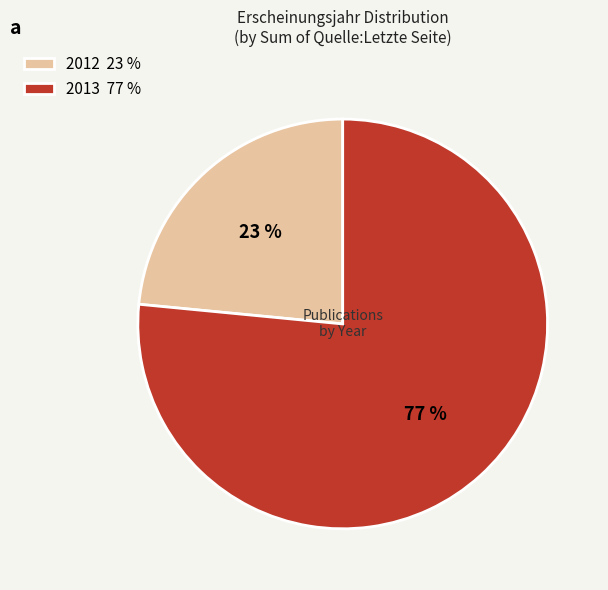

To the nearest percent, what percentage of the pie is 2013?

77%